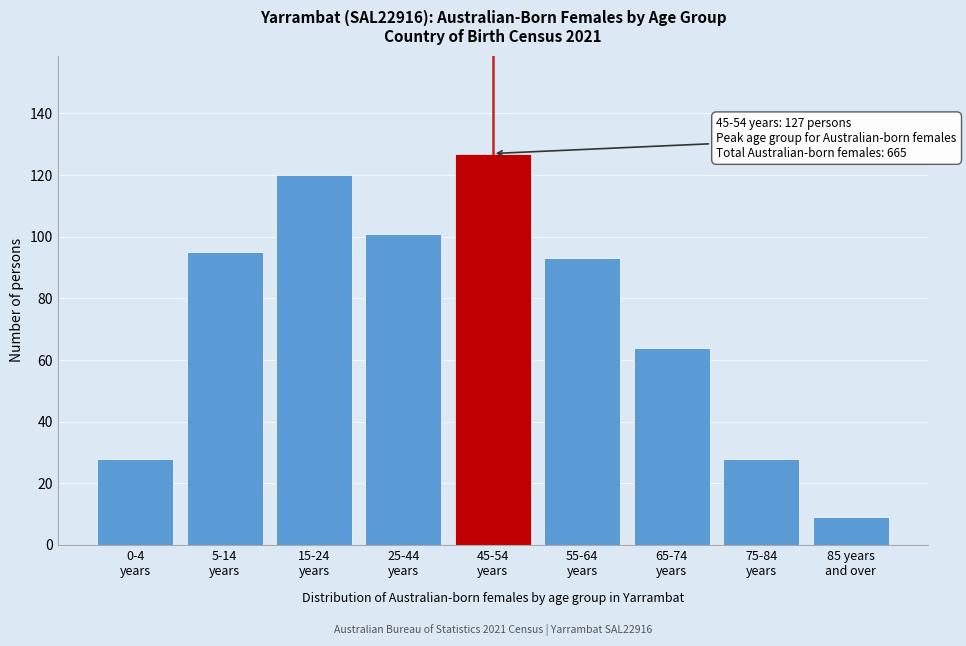

Reading left to right, extract all data points from this chart.

28	95	120	101	127	93	64	28	9